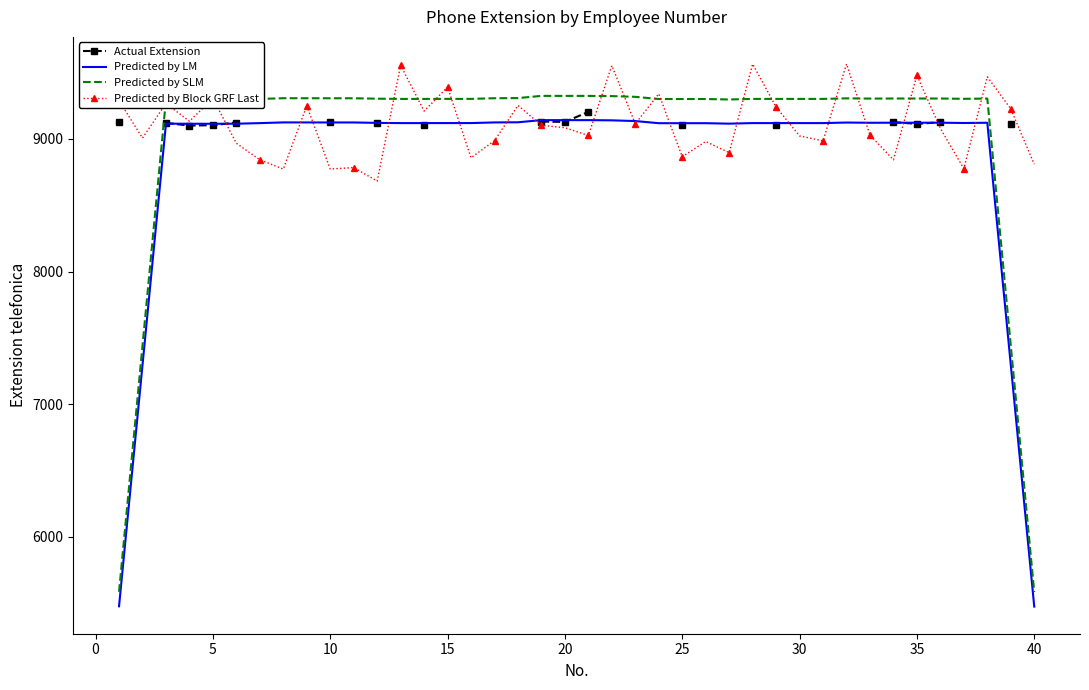

How many lines are shown in the chart?

4